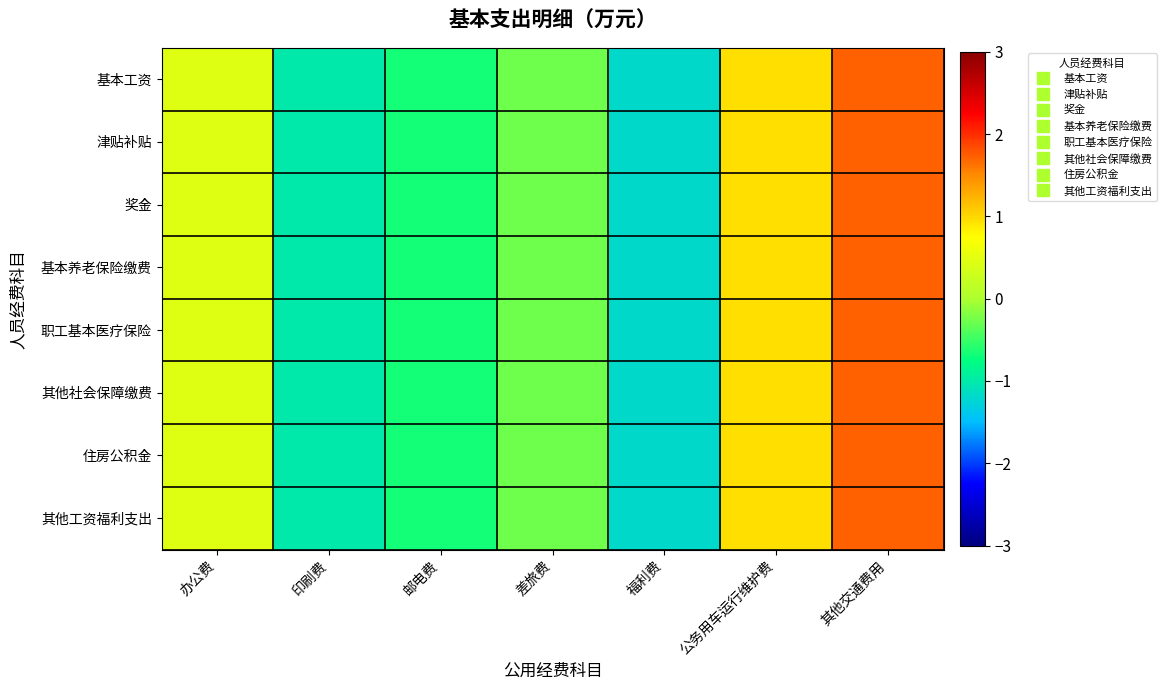

Which series has the largest total across all categories?

其他社会保障缴费